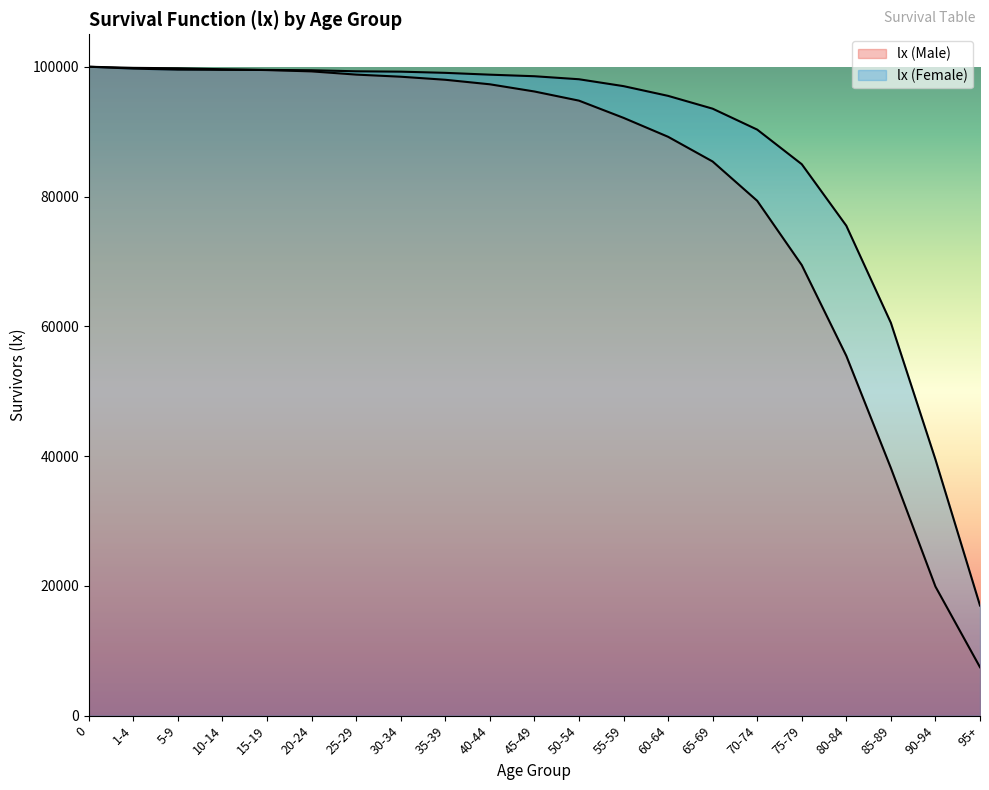

Where do lx (Female) and lx (Male) first cross each other?

10-14 and 15-19